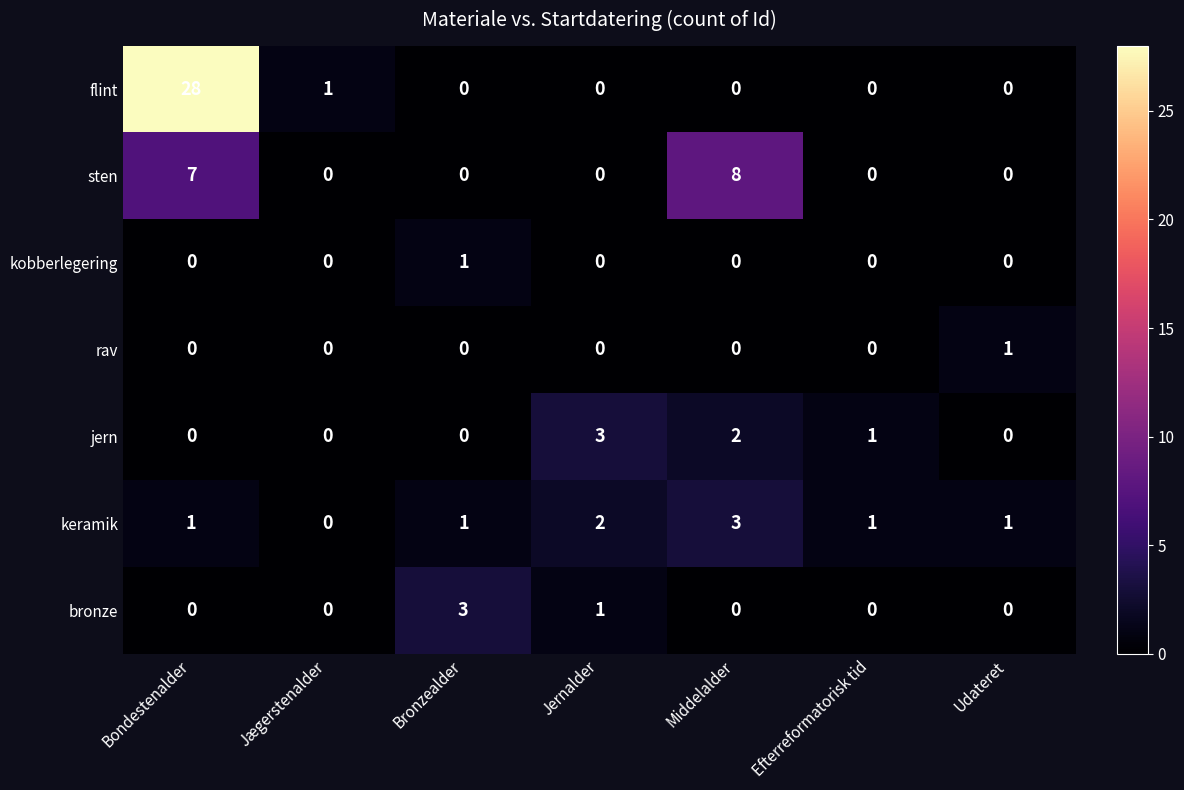

What is the highest value of the jern series?

3